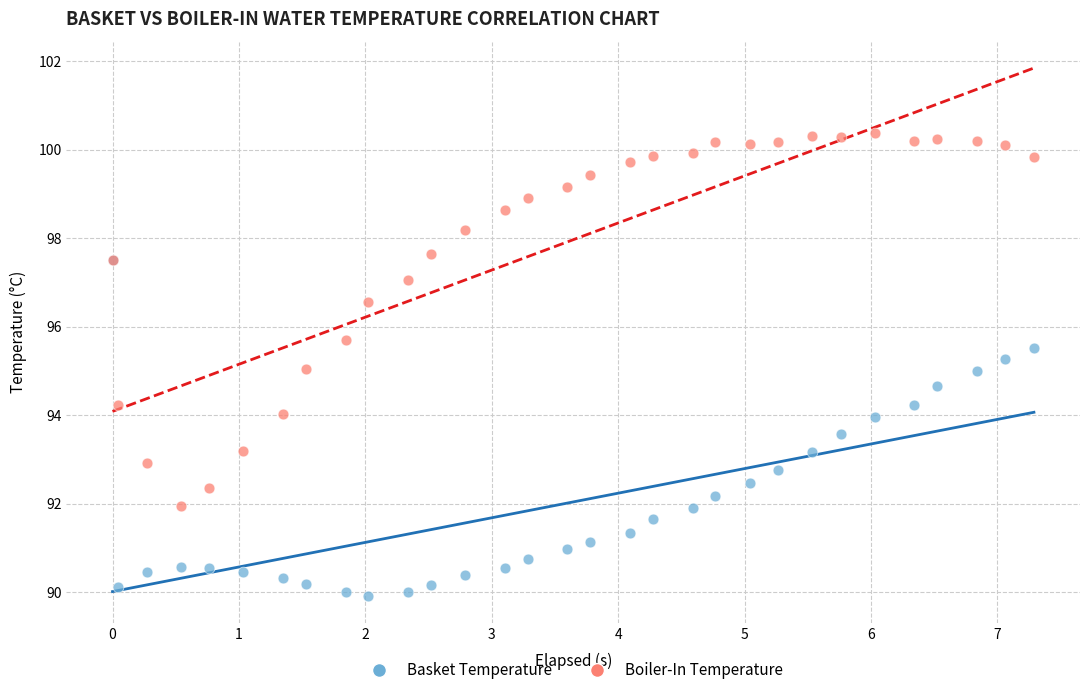

In the Boiler-In Temperature series, what Y value is closest to 96?

95.7